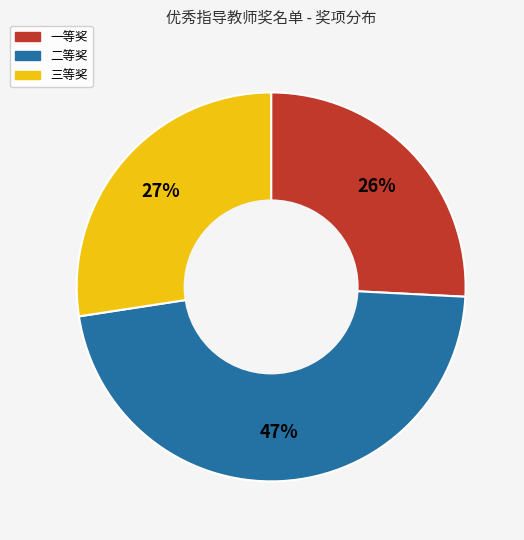

Does 三等奖 account for over 50% of the chart?

No